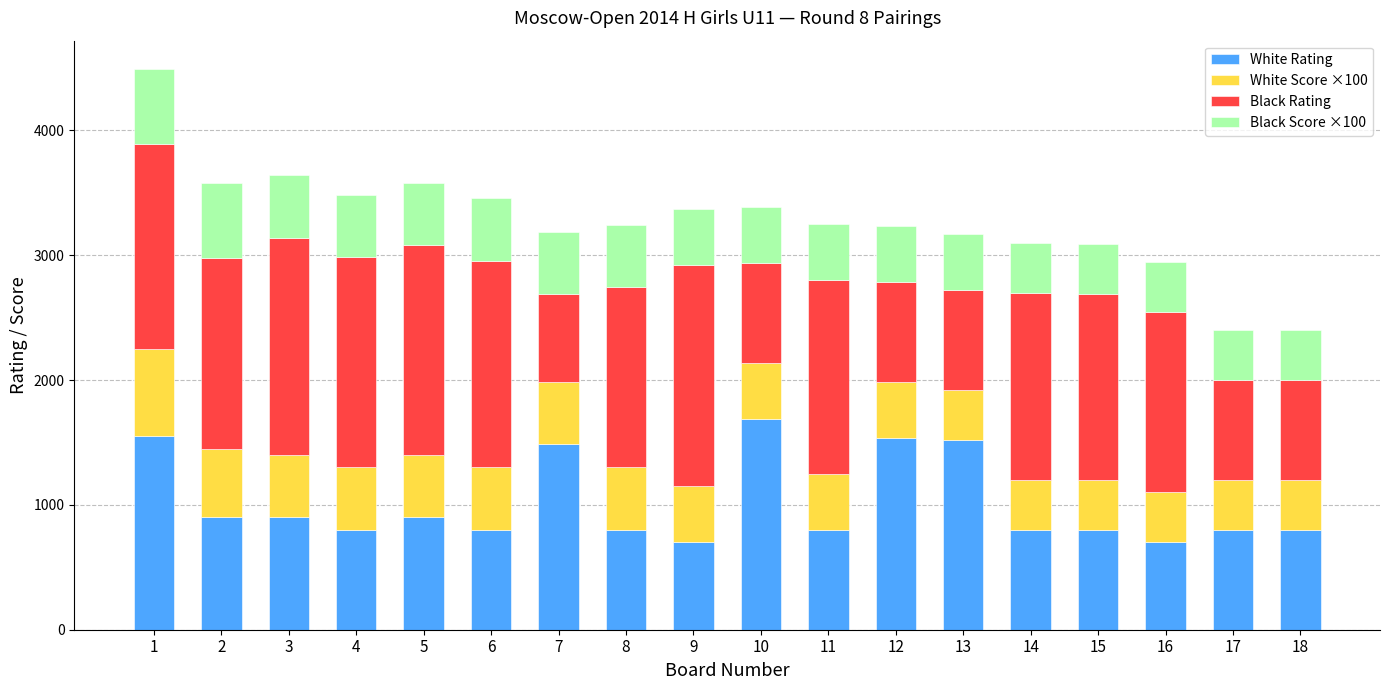

What is the difference between the maximum and minimum values in the White Rating series?

987